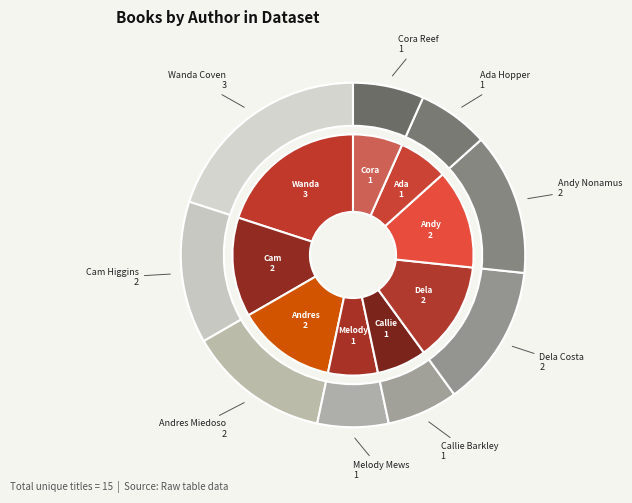

Is there any slice that represents more than half of the pie?

No